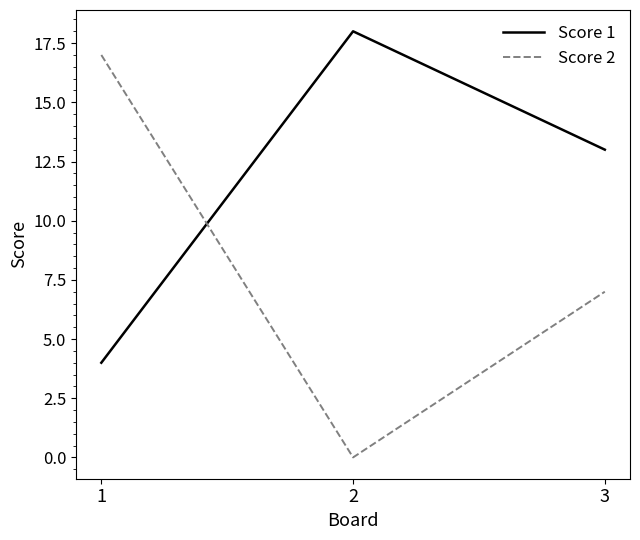

The Score 2 series shows 17 at 1. True or false?

True